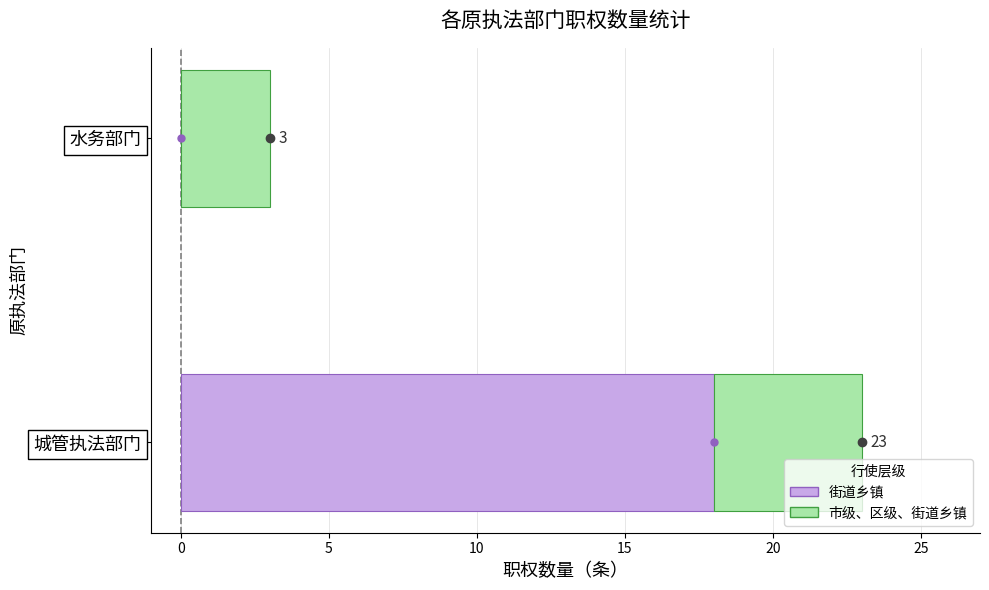

Which category has the highest value in the 街道乡镇 series?

城管执法部门